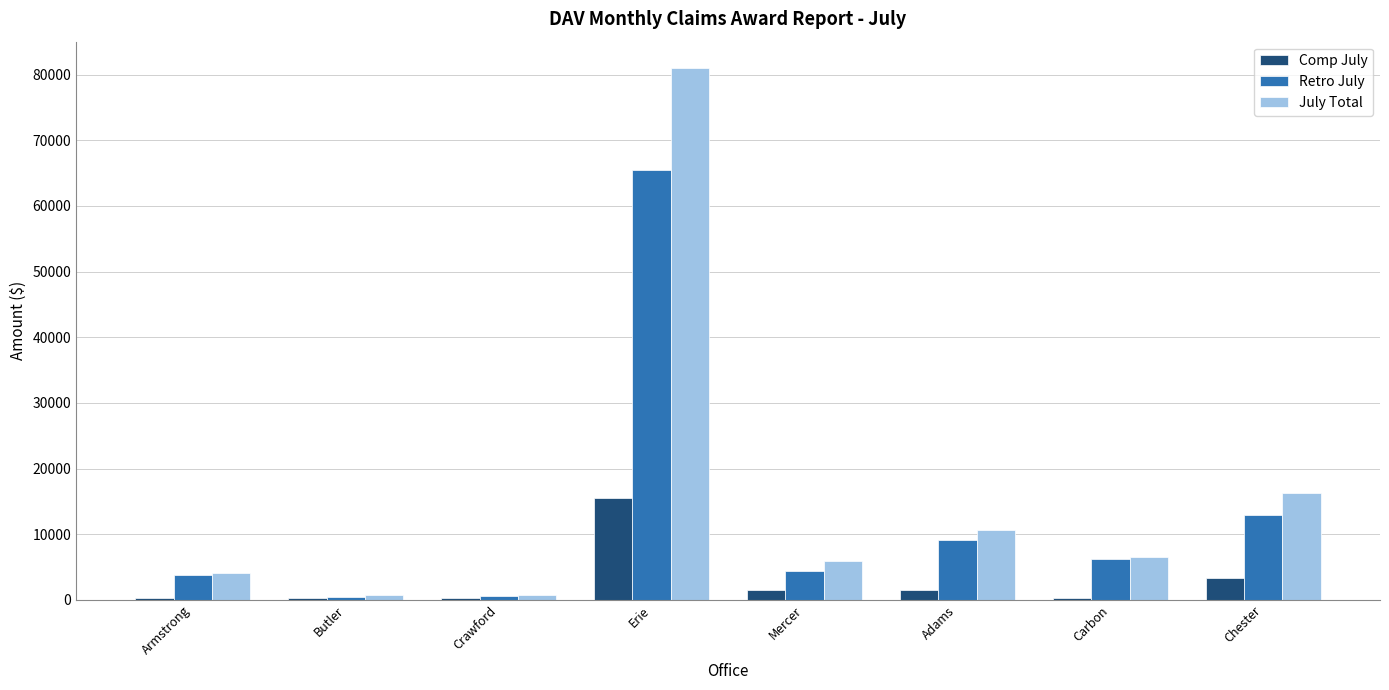

What are all the series names shown in the legend?

Comp July, Retro July, July Total